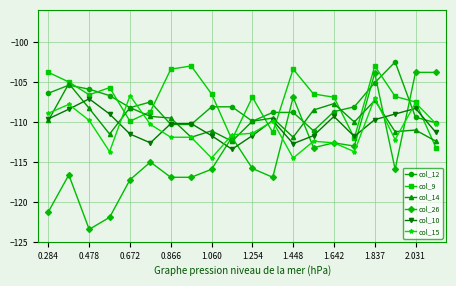

What is the value of the col_10 point at the 7th from the left?

-110.2